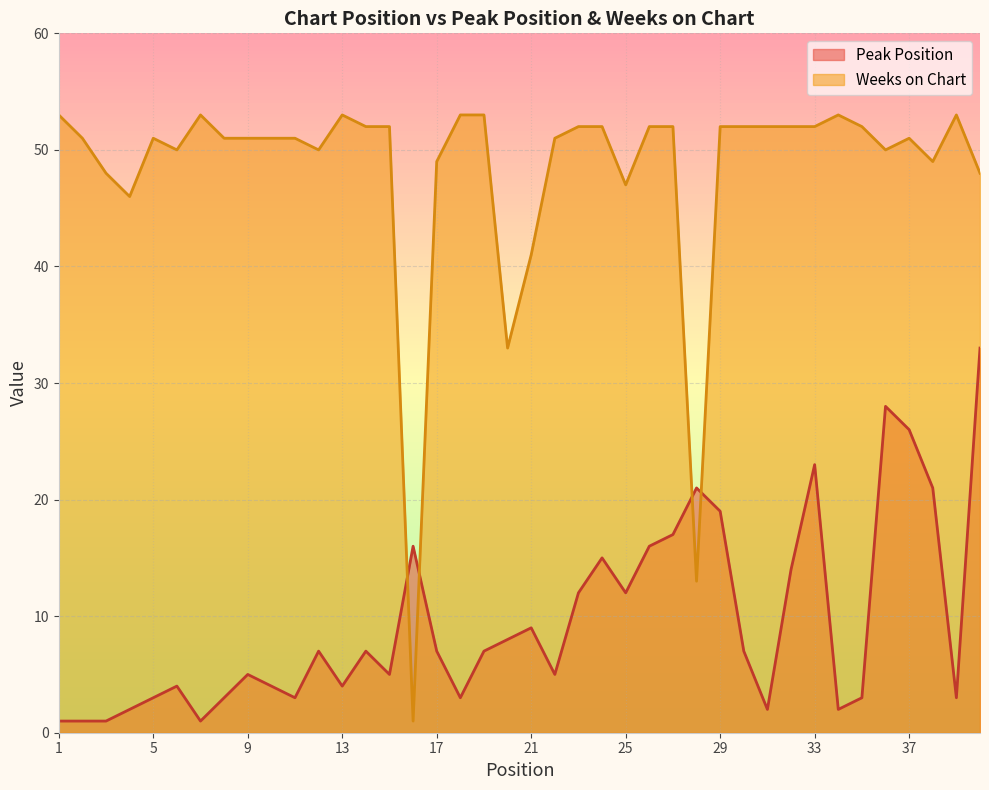

Which series ends up on top after the final intersection of Peak Position and Weeks on Chart?

Weeks on Chart